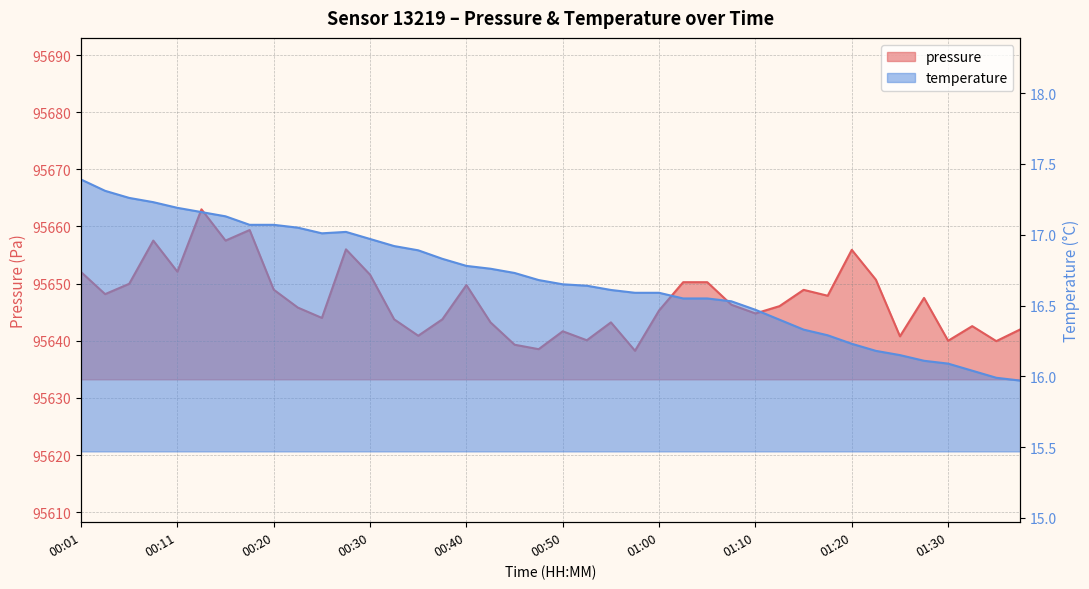

True or false: pressure and temperature intersect in this chart.

False